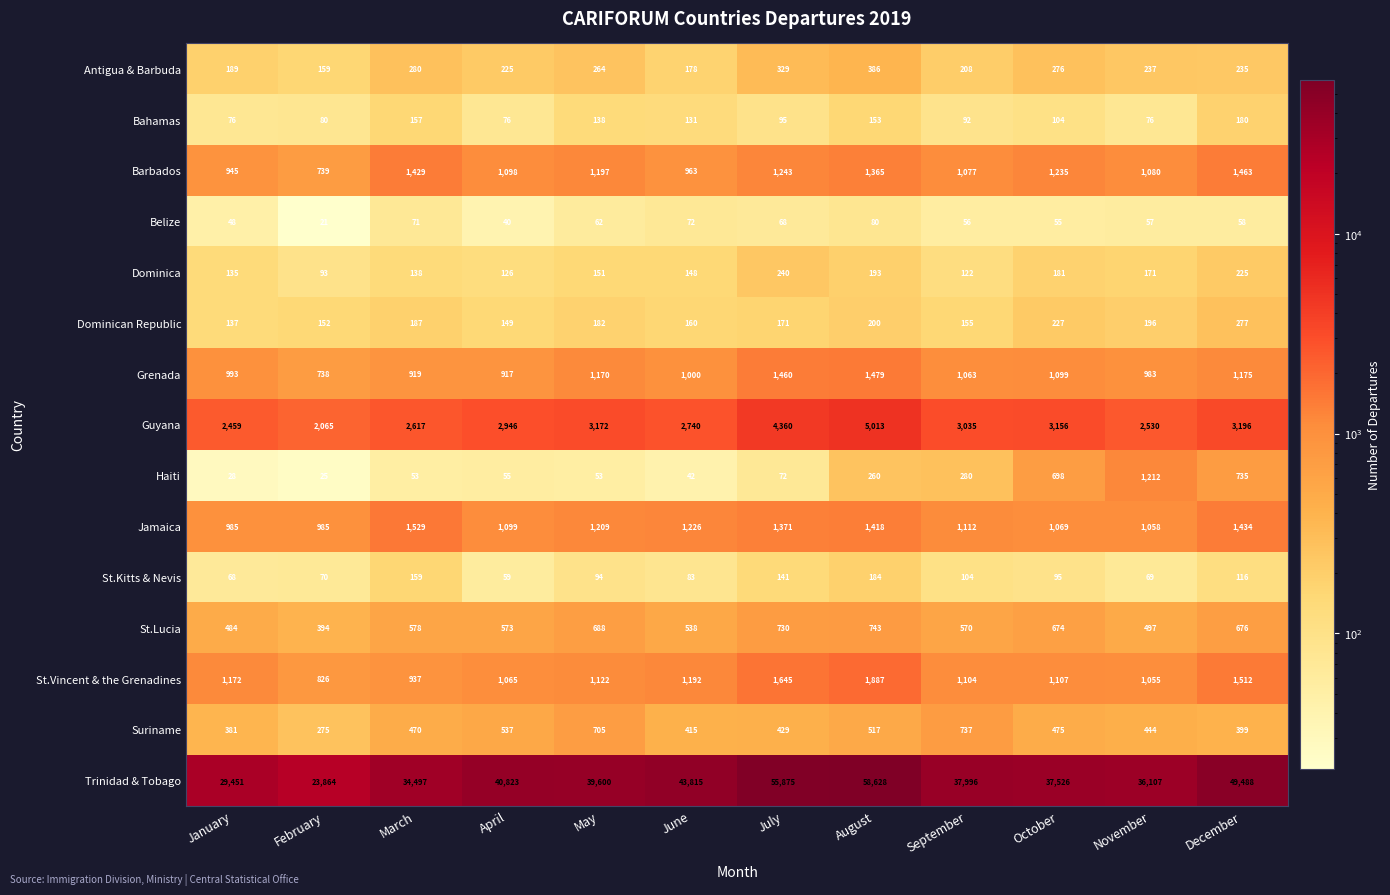

Which series has the widest spread of values?

Trinidad & Tobago